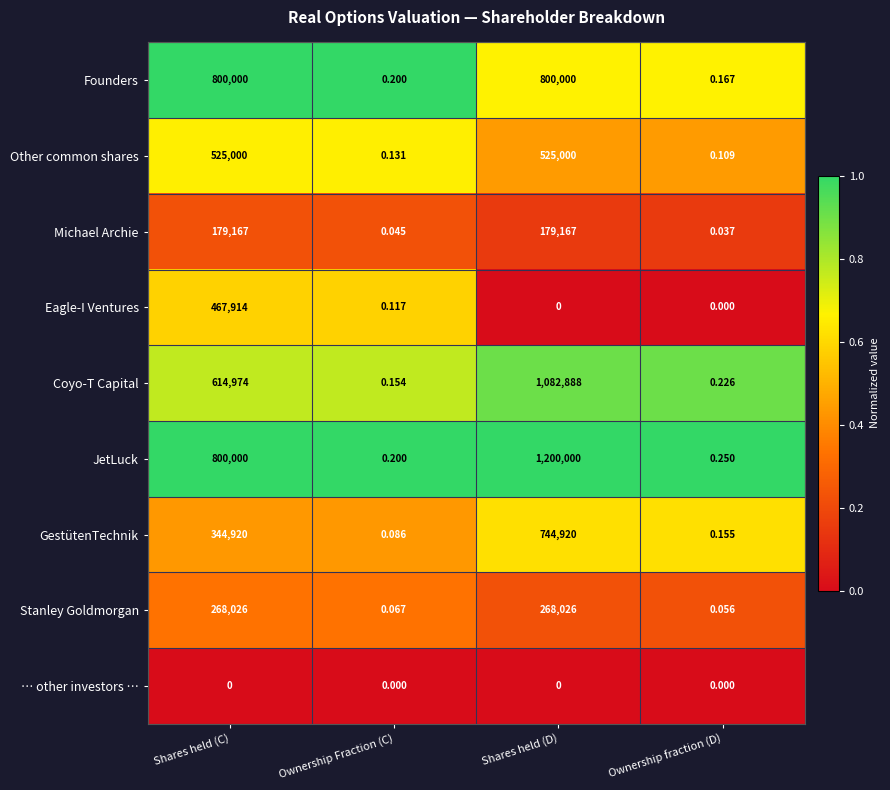

Which category has the highest value in the Coyo-T Capital series?

Shares held (D)